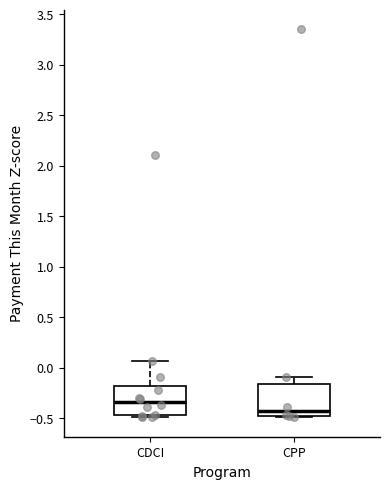

Where is the upper edge of the box for CPP on the y-axis? The values are not printed on the chart, so give them approximately, as read against the axis.

-0.15